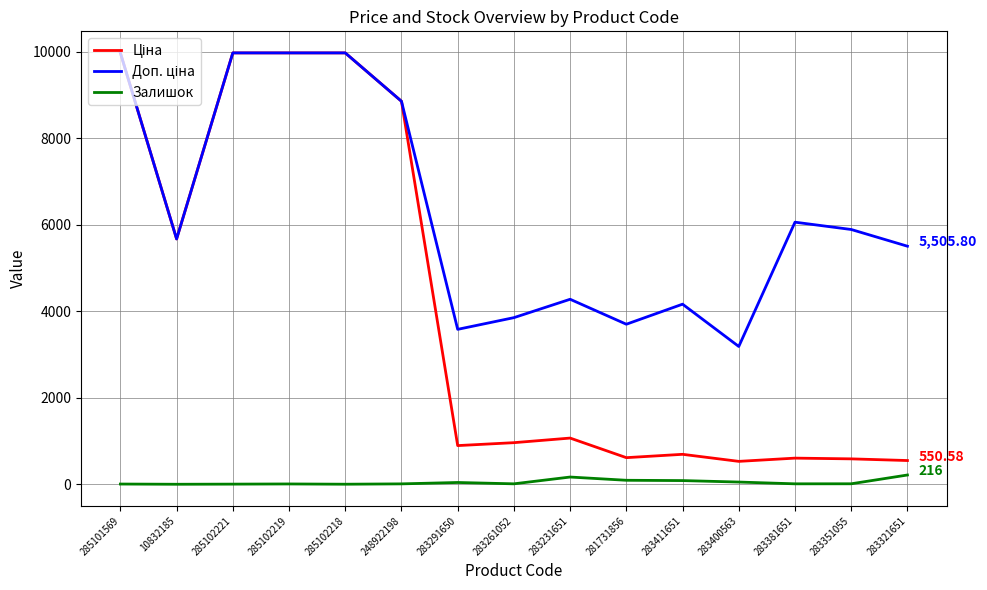

Reading right to left, list all the values displayed in this chart.

Ціна: 550.6	589.2	606.1	531.3	694.3	617.0	1069.8	963.5	895.9	8856.7	9975.0	9975.0	9975.0	5673.8	9975.0
Доп. ціна: 5505.8	5892.2	6061.2	3187.6	4165.6	3701.9	4279.1	3854.0	3583.6	8856.7	9975.0	9975.0	9975.0	5673.8	9975.0
Залишок: 216.0	13.0	12.0	53.0	87.0	94.0	169.0	12.0	43.0	11.0	3.0	9.0	5.0	2.0	7.0